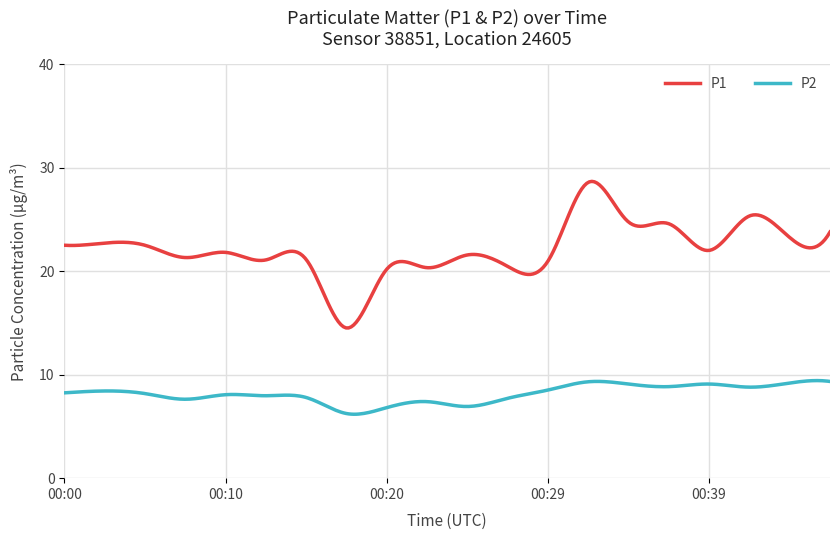

What is the minimum value shown in the chart?

6.2